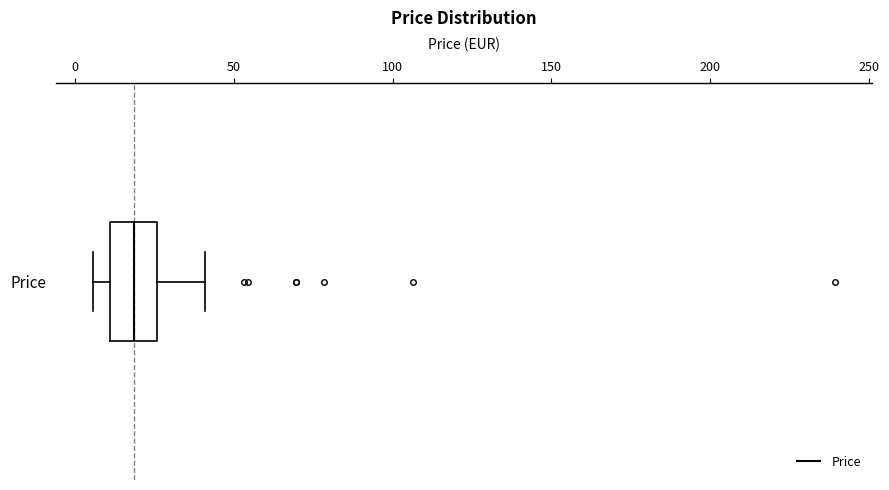

Where does the left whisker of the box for Price end on the x-axis? The values are not printed on the chart, so give them approximately, as read against the axis.

5